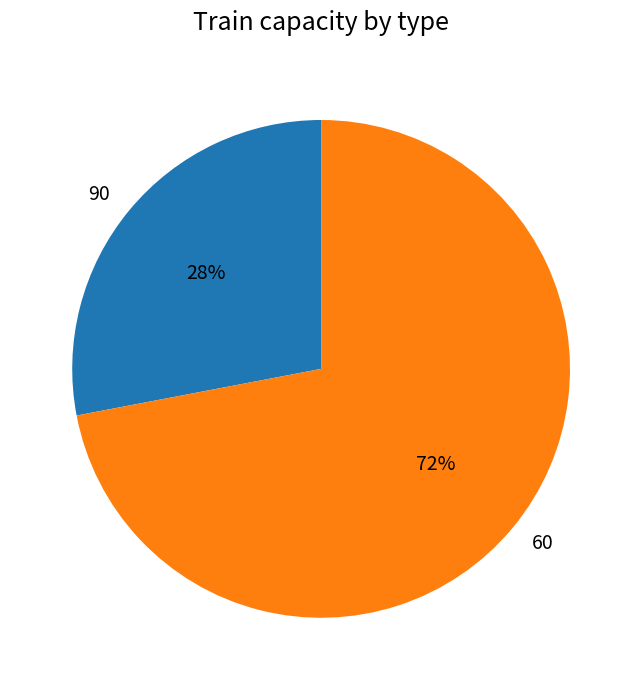

Which has a higher value, 90 or 60?

60